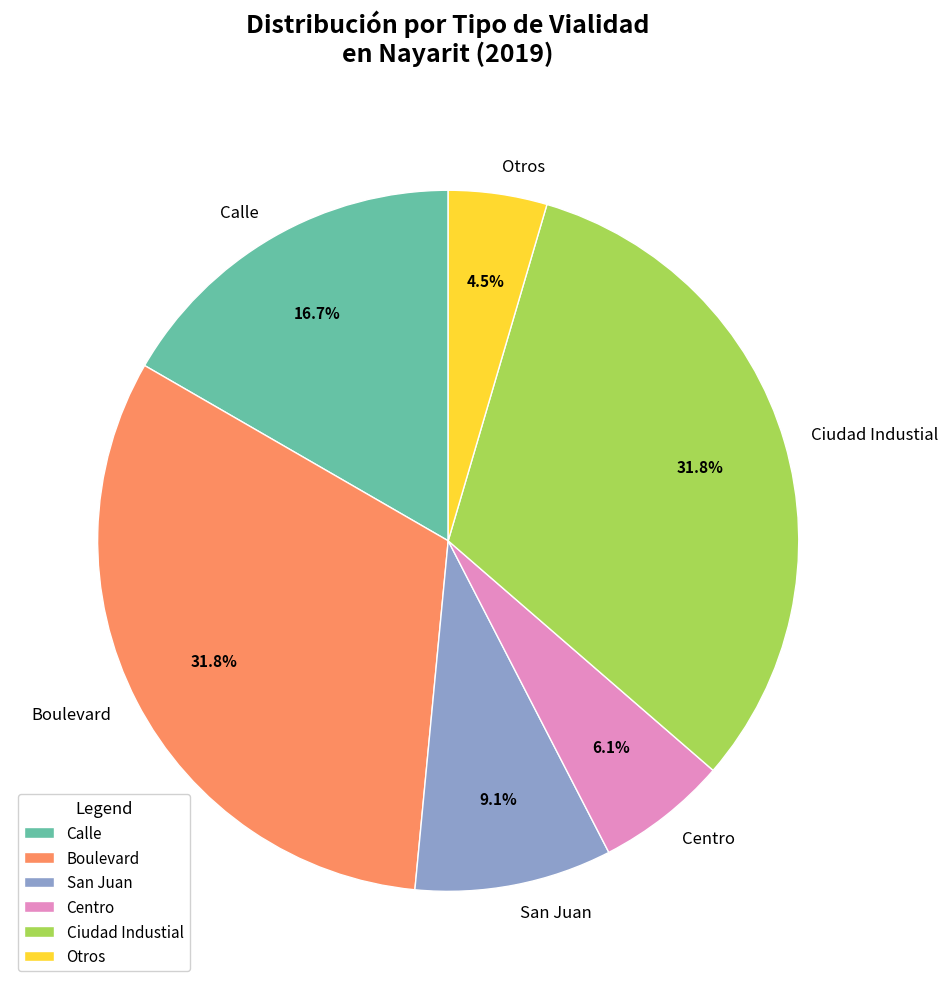

The Centro slice represents 1% of the pie. True or false?

False